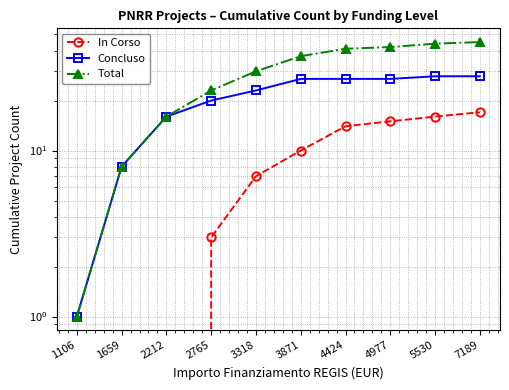

What is the sum of all Concluso values?

205